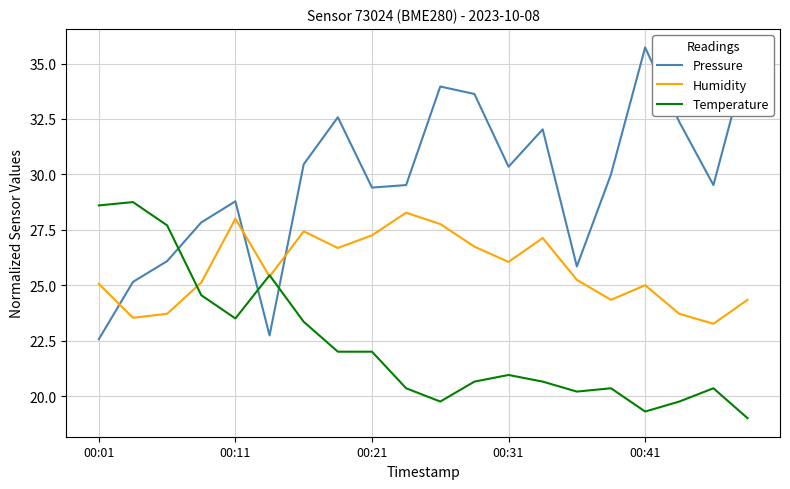

What is the lowest value of the Temperature series?

19.0